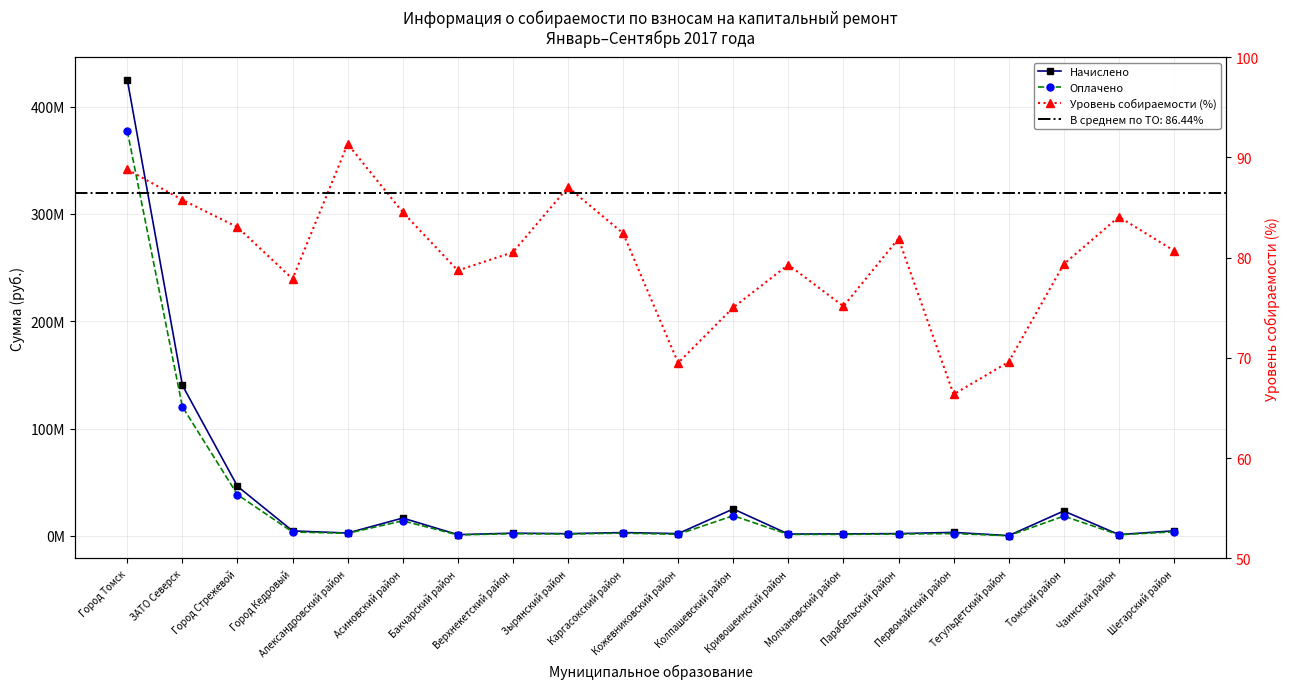

Reading left to right, list all the values displayed in this chart.

Начислено: Город Томск=424950506.3	ЗАТО Северск=140284589.2	Город Стрежевой=46186053.0	Город Кедровый=4617517.3	Александровский район=2649458.9	Асиновский район=16597723.6	Бакчарский район=1134948.2	Верхнекетский район=2516969.1	Зырянский район=2036750.5	Каргасокский район=3090823.6	Кожевниковский район=2102853.0	Колпашевский район=25069707.9	Кривошеинский район=1684324.0	Молчановский район=1844058.2	Парабельский район=2095961.5	Первомайский район=3241595.5	Тегульдетский район=218278.1	Томский район=23183686.6	Чаинский район=1215492.3	Шегарский район=4701544.0
Оплачено: Город Томск=377311711.3	ЗАТО Северск=120303260.9	Город Стрежевой=38352718.2	Город Кедровый=3596134.2	Александровский район=2419784.1	Асиновский район=14029879.5	Бакчарский район=893425.3	Верхнекетский район=2027135.3	Зырянский район=1772301.1	Каргасокский район=2547707.2	Кожевниковский район=1461781.9	Колпашевский район=18809217.9	Кривошеинский район=1335486.9	Молчановский район=1385818.3	Парабельский район=1716652.8	Первомайский район=2151575.1	Тегульдетский район=151928.5	Томский район=18397171.9	Чаинский район=1021838.1	Шегарский район=3794028.9
Уровень собираемости (%): Город Томск=88.8	ЗАТО Северск=85.8	Город Стрежевой=83.0	Город Кедровый=77.9	Александровский район=91.3	Асиновский район=84.5	Бакчарский район=78.7	Верхнекетский район=80.5	Зырянский район=87.0	Каргасокский район=82.4	Кожевниковский район=69.5	Колпашевский район=75.0	Кривошеинский район=79.3	Молчановский район=75.2	Парабельский район=81.9	Первомайский район=66.4	Тегульдетский район=69.6	Томский район=79.3	Чаинский район=84.1	Шегарский район=80.7